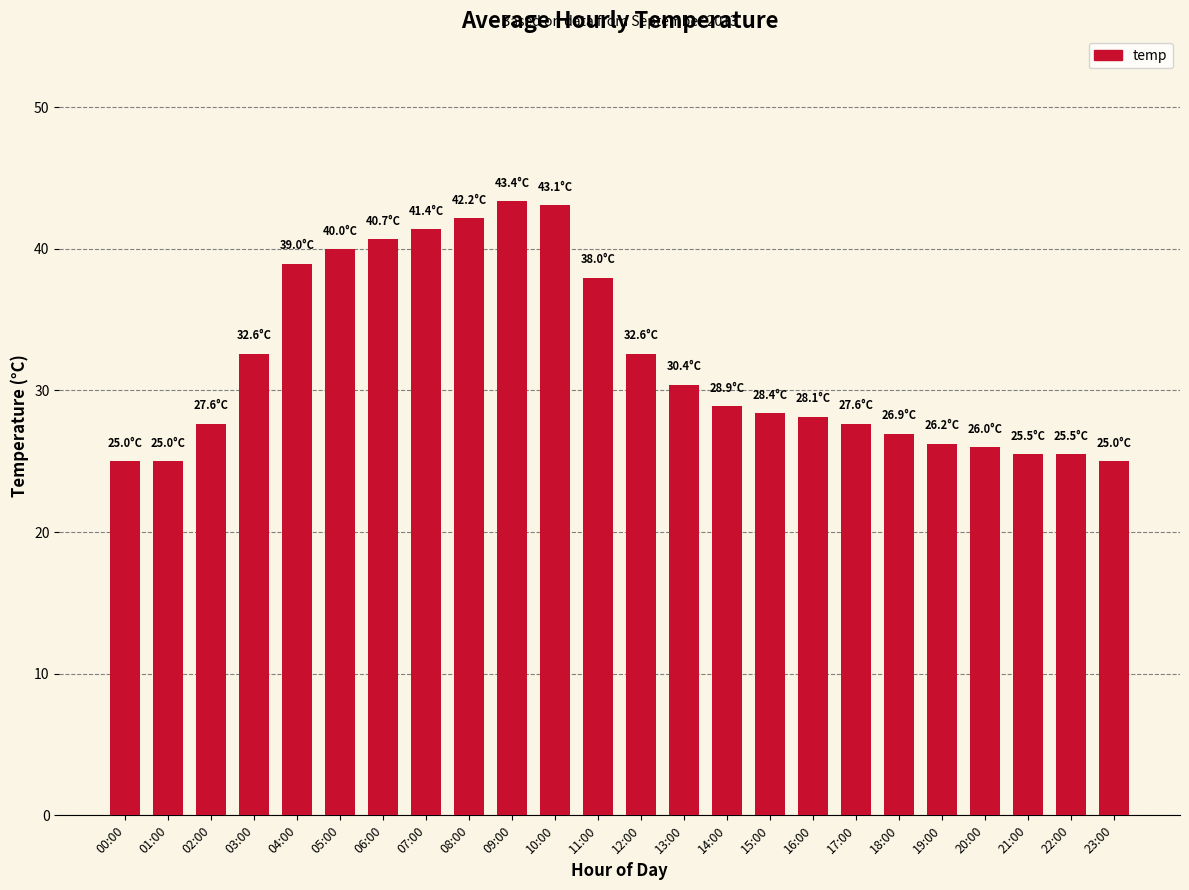

True or false: the data shows 28.1 at 16:00.

True